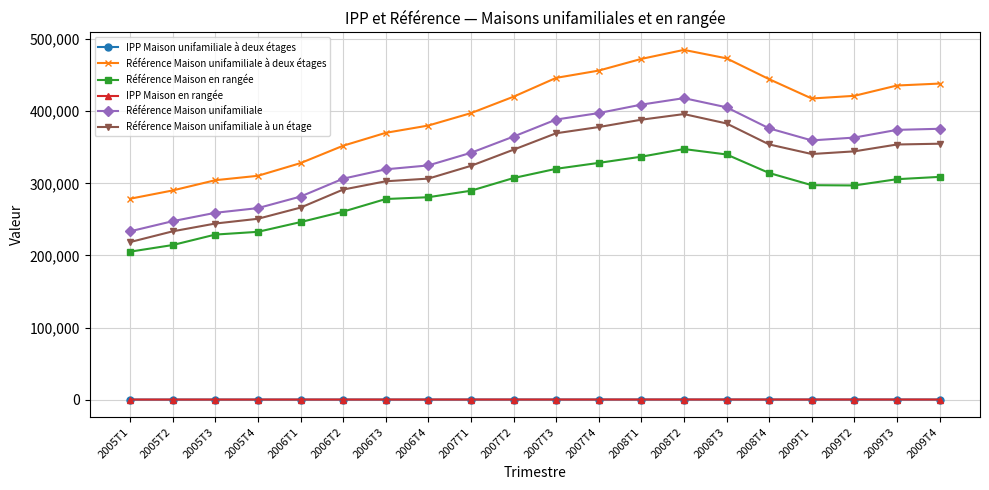

What is the highest value of the IPP Maison unifamiliale à deux étages series?

177.1